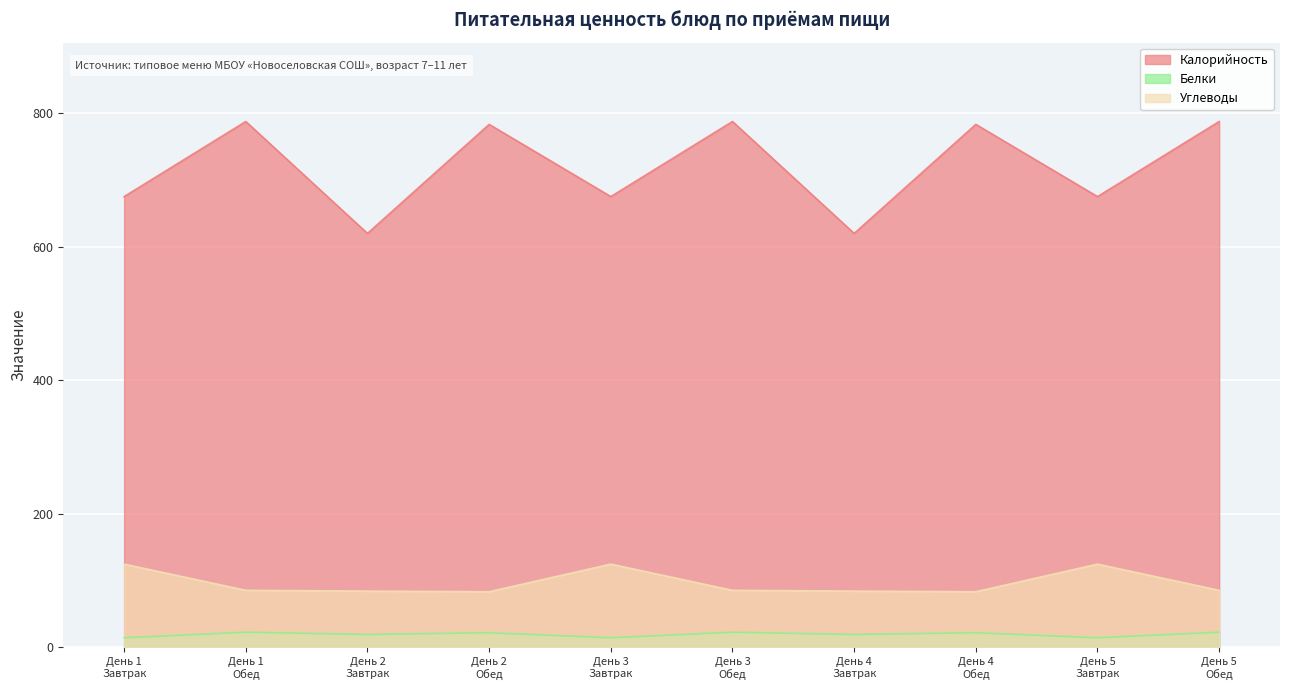

Rank the categories by Калорийность value from highest to lowest.

День 1
Обед, День 3
Обед, День 5
Обед, День 2
Обед, День 4
Обед, День 1
Завтрак, День 3
Завтрак, День 5
Завтрак, День 2
Завтрак, День 4
Завтрак